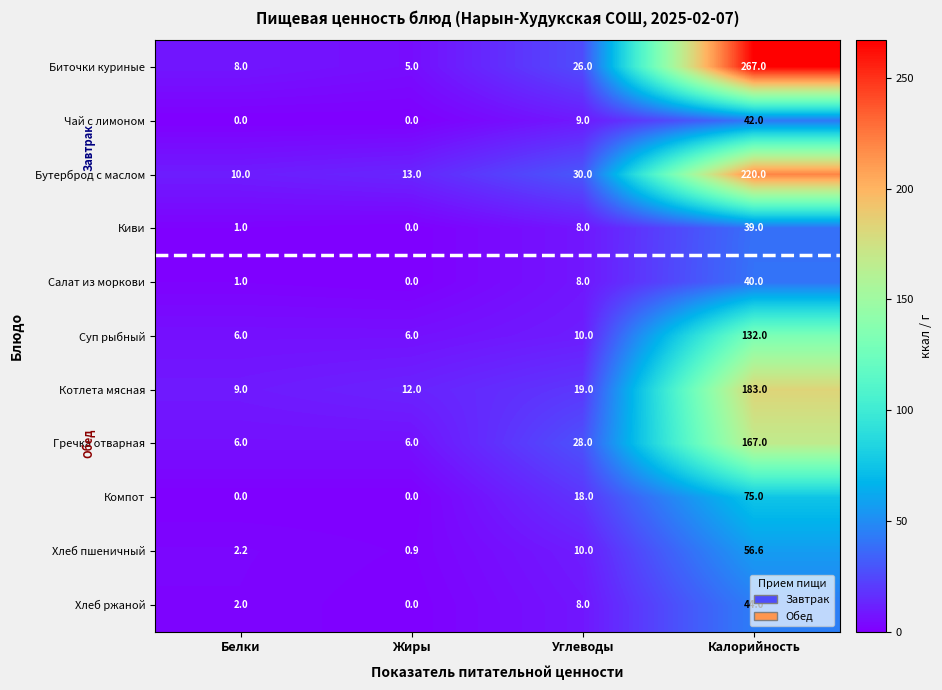

Is it true that Салат из моркови equals 0.0 at Жиры?

True